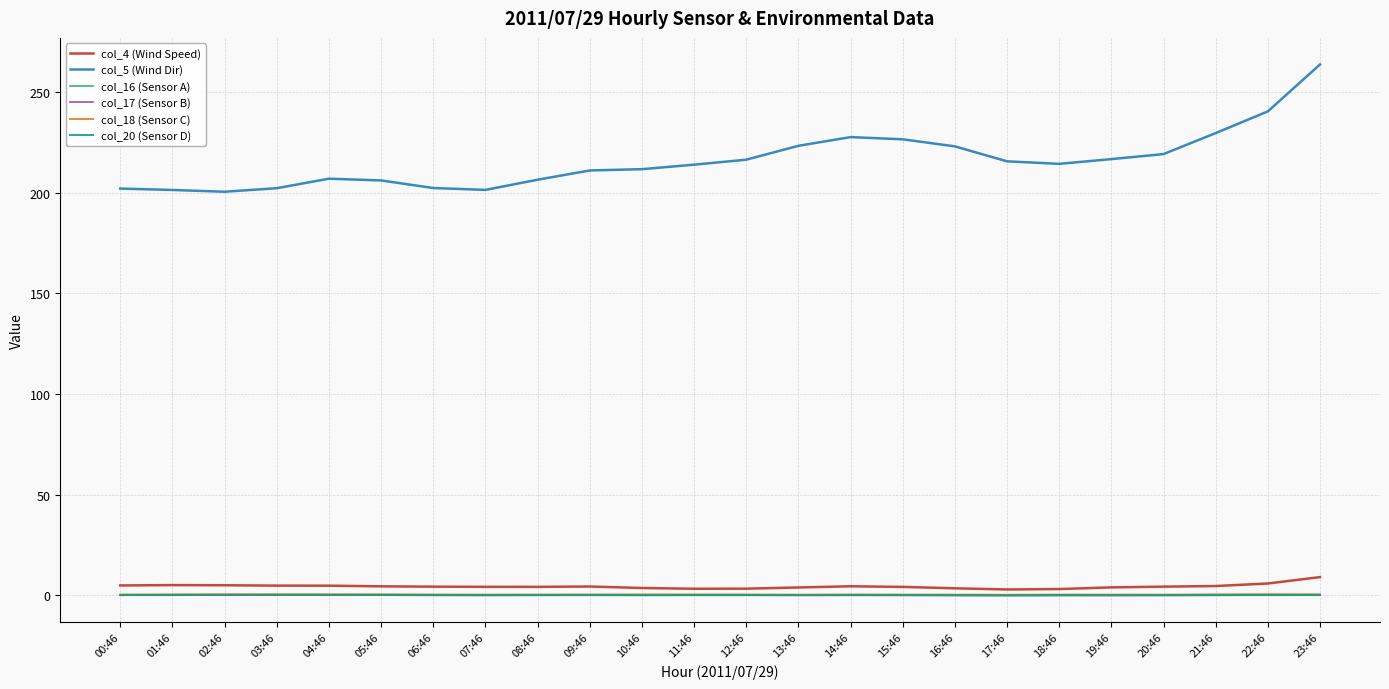

True or false: col_5 (Wind Dir) and col_16 (Sensor A) intersect in this chart.

False